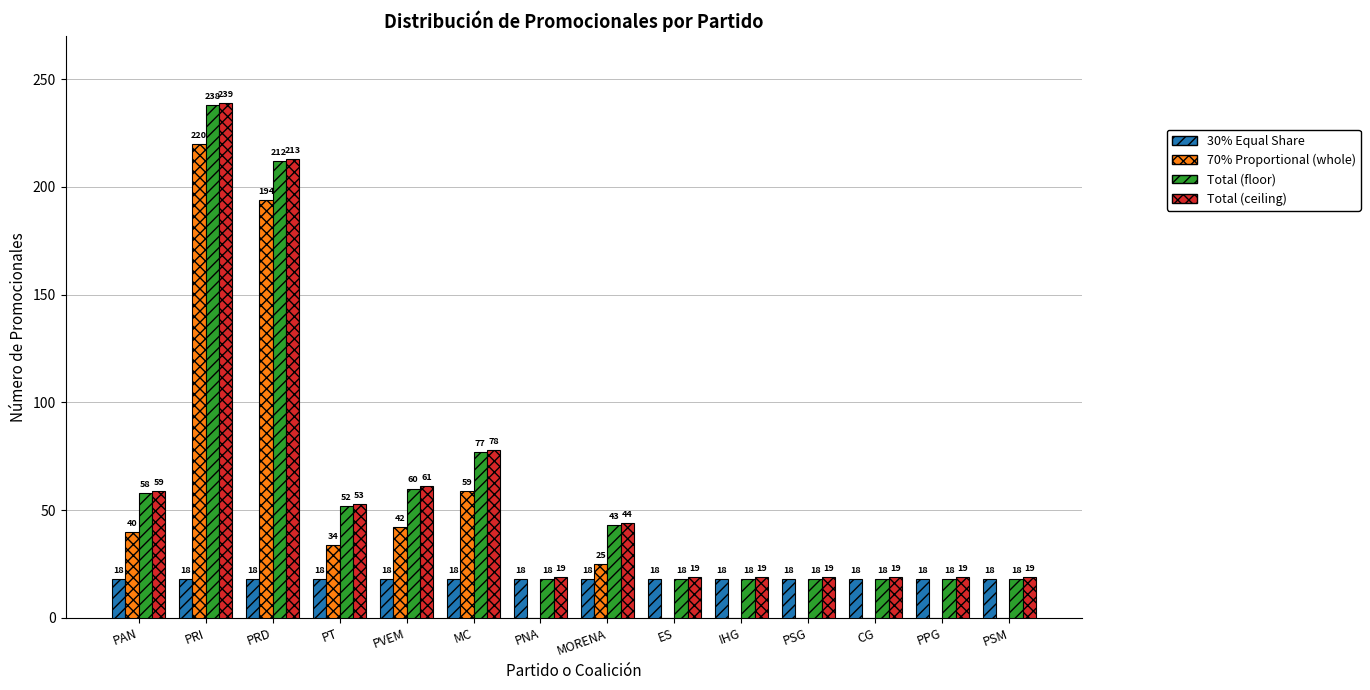

Reading left to right, extract all data points from this chart.

30% Equal Share: 18	18	18	18	18	18	18	18	18	18	18	18	18	18
70% Proportional (whole): 40	220	194	34	42	59	0	25	0	0	0	0	0	0
Total (floor): 58	238	212	52	60	77	18	43	18	18	18	18	18	18
Total (ceiling): 59	239	213	53	61	78	19	44	19	19	19	19	19	19